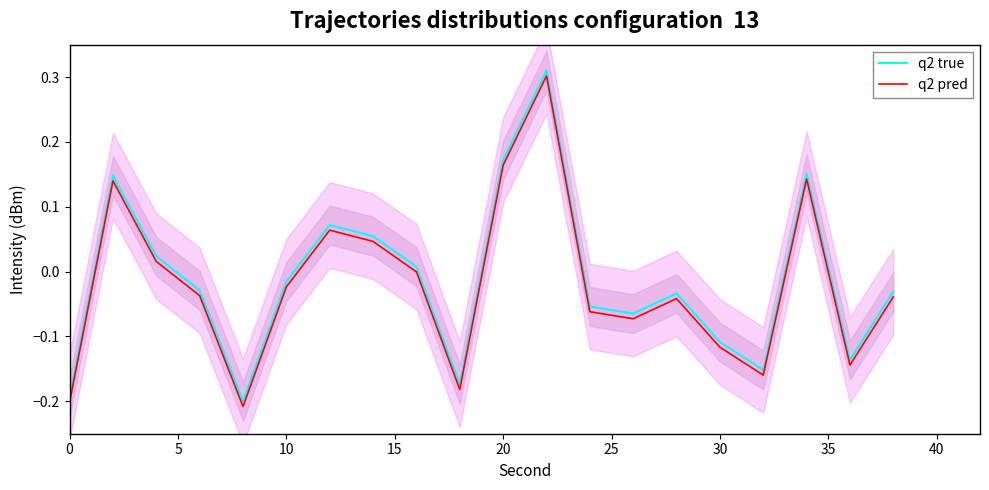

Is it true that q2 pred equals -0.2 at 0?

True